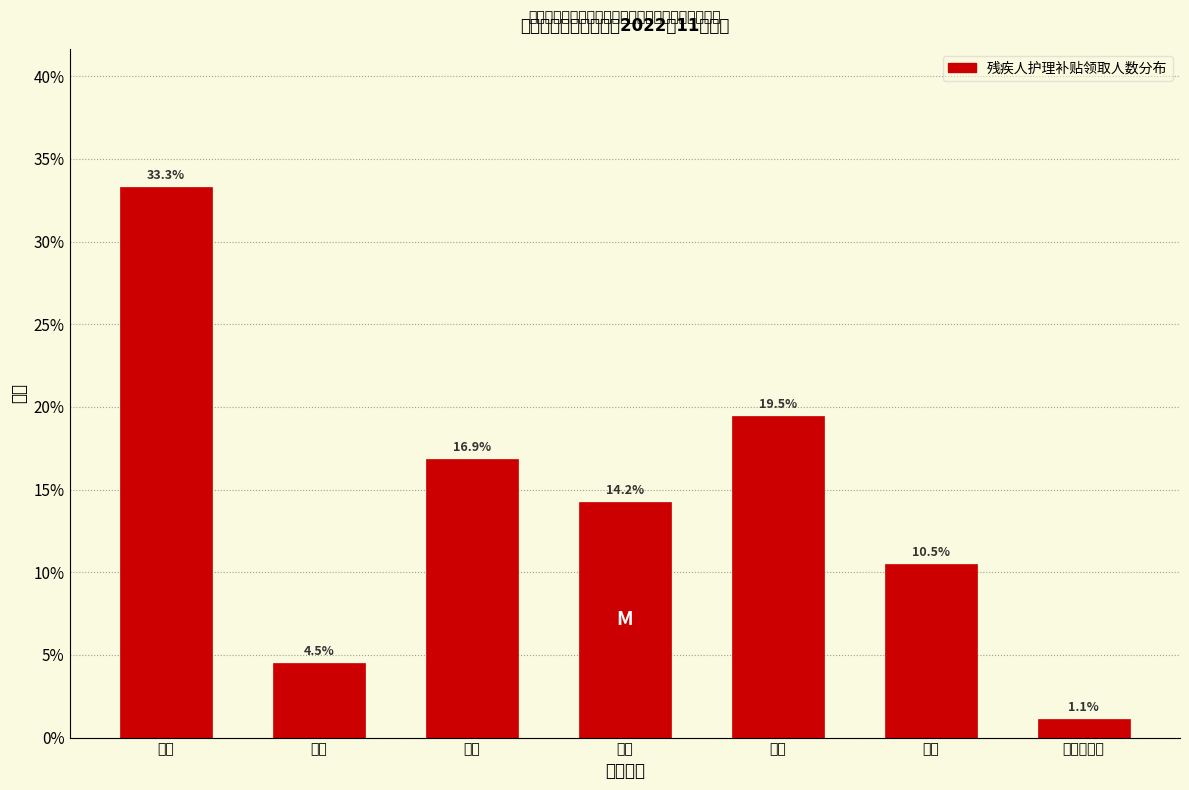

Reading left to right, what are all the values shown in this chart?

肢体=33.3	多重=4.5	精神=16.9	智力=14.2	视力=19.5	听力=10.5	言语、智力=1.1